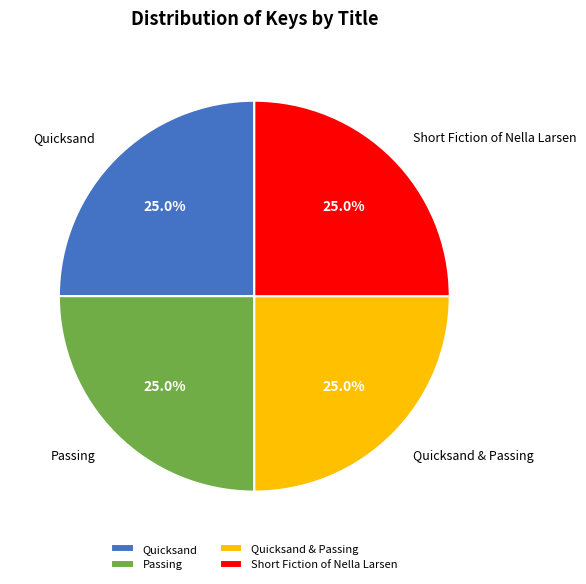

What is the total percentage of Quicksand & Passing and Short Fiction of Nella Larsen?

50.0%